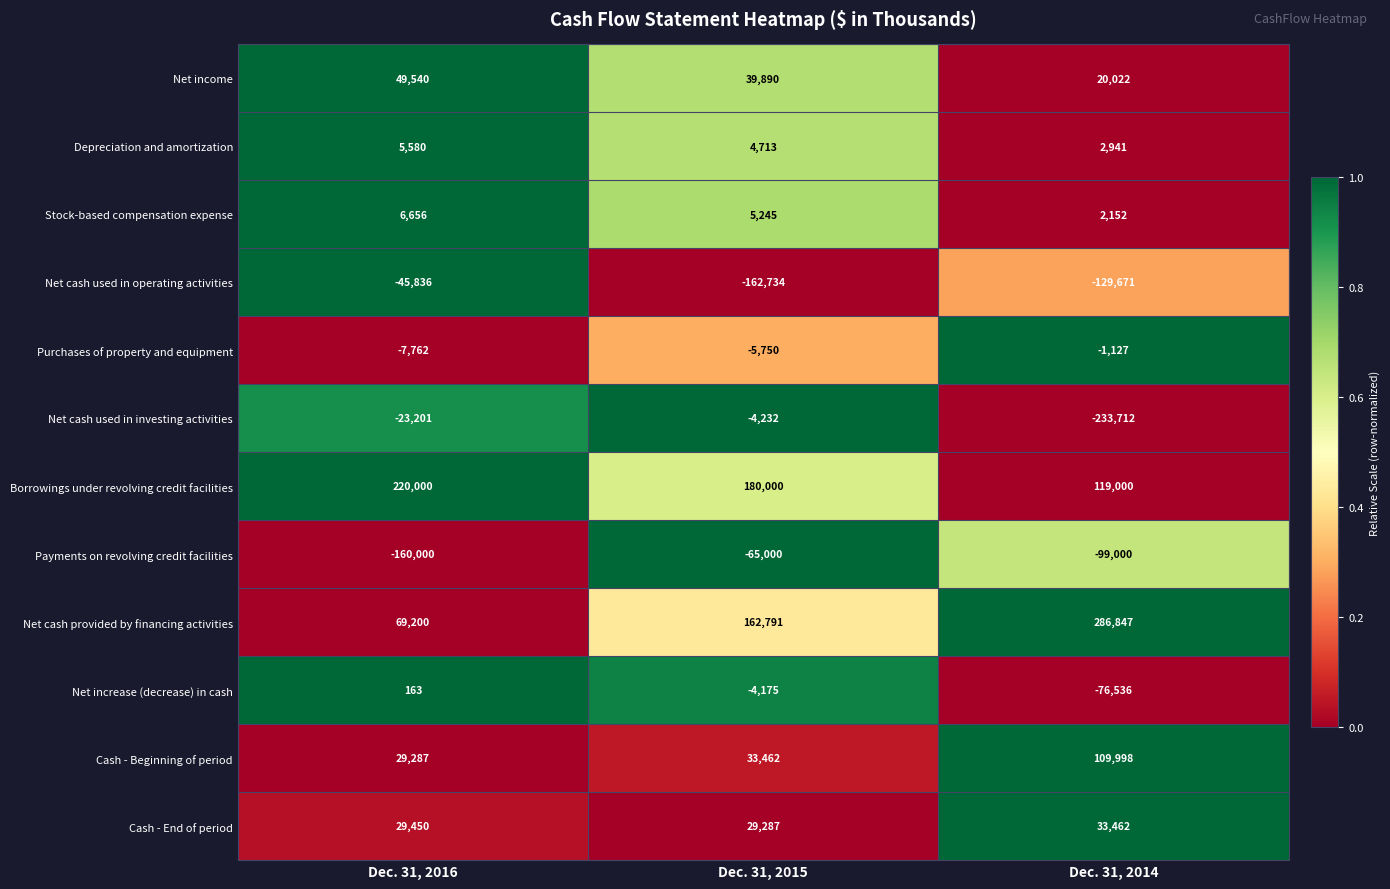

At which category is the sum across all series the highest?

Dec. 31, 2015